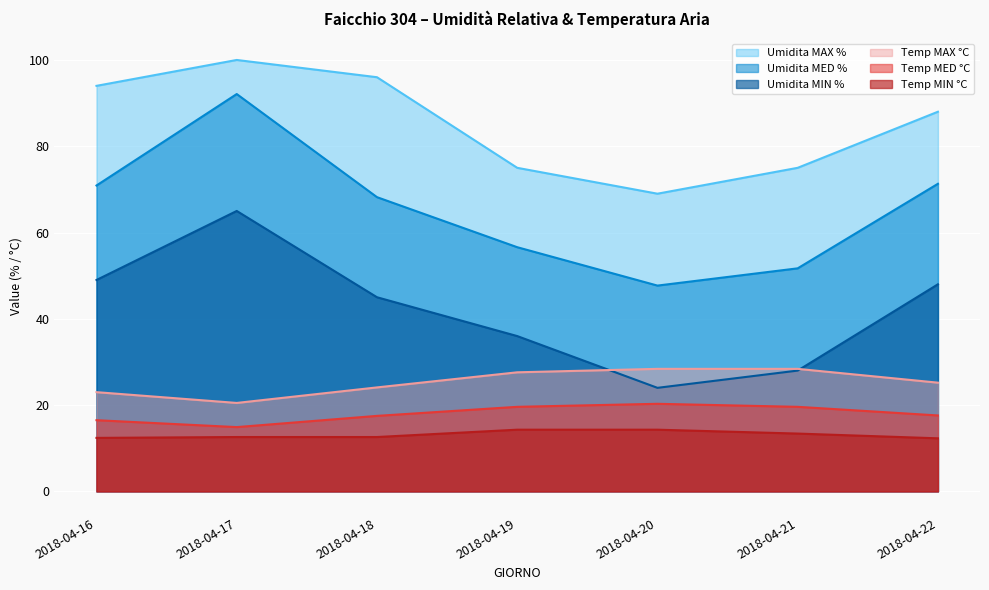

What is the approximate value of Umidita MED % at 2018-04-16?

70.9